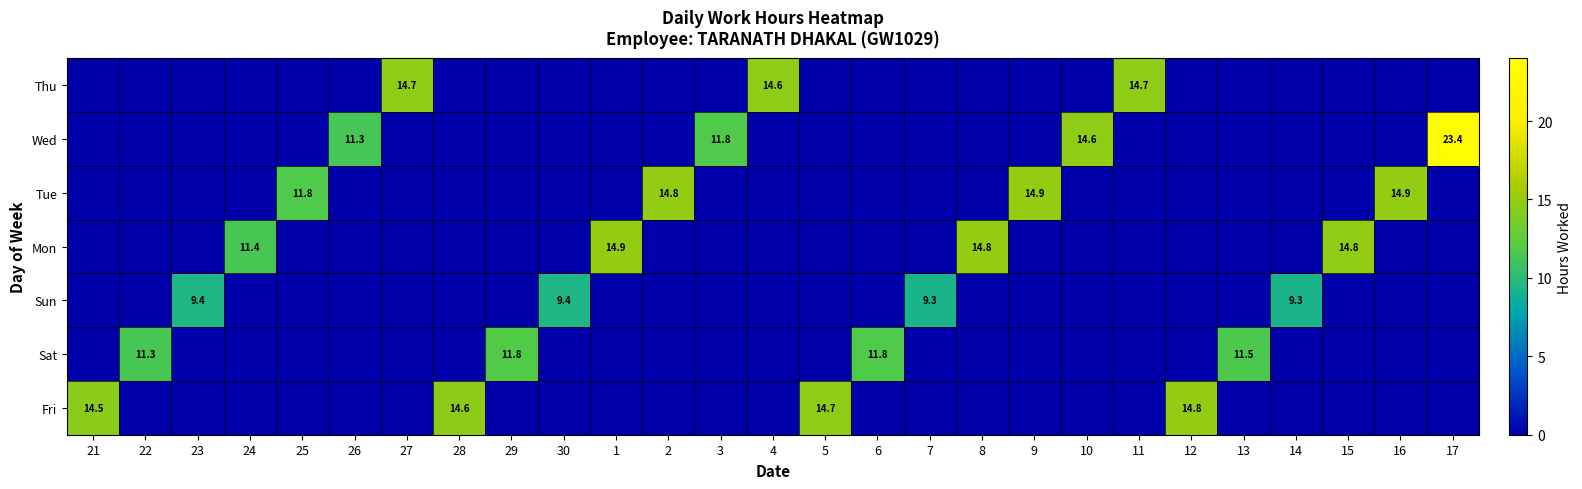

Rank the categories by Sat value from lowest to highest.

21, 23, 24, 25, 26, 27, 28, 30, 1, 2, 3, 4, 5, 7, 8, 9, 10, 11, 12, 14, 15, 16, 17, 22, 13, 6, 29